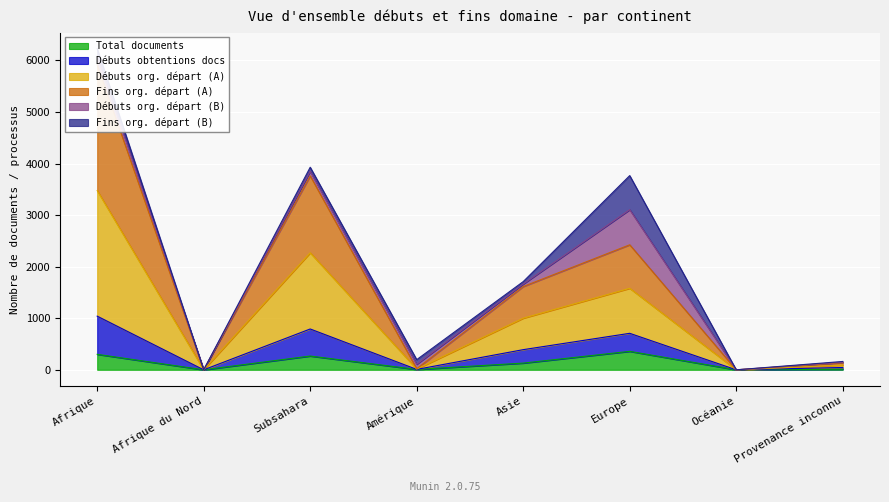

What is the maximum value for Total documents?

358